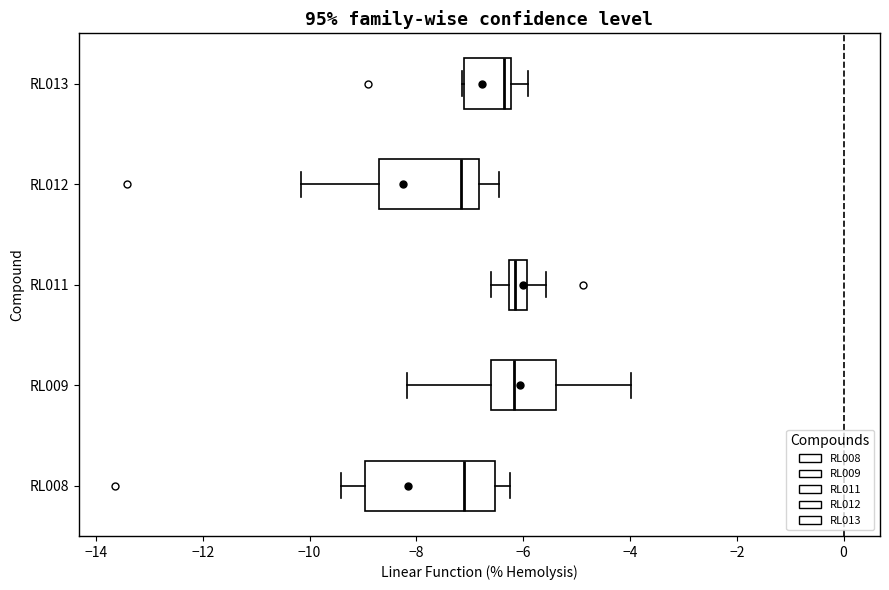

Reading bottom to top, read every box against the x-axis: the position of its median line, the range the box covers, and the ends of its whiskers. The values are not printed on the chart, so give them approximately, as read against the axis.

RL008: median -7.2, box -9.0 to -6.6, whiskers -9.4 to -6.2
RL009: median -6.2, box -6.6 to -5.4, whiskers -8.2 to -4.0
RL011: median -6.2 (just right of the box's left edge), box -6.2 to -6.0, whiskers -6.6 to -5.6
RL012: median -7.2, box -8.6 to -6.8, whiskers -10.2 to -6.4
RL013: median -6.4, box -7.2 to -6.2, whiskers -7.2 to -6.0